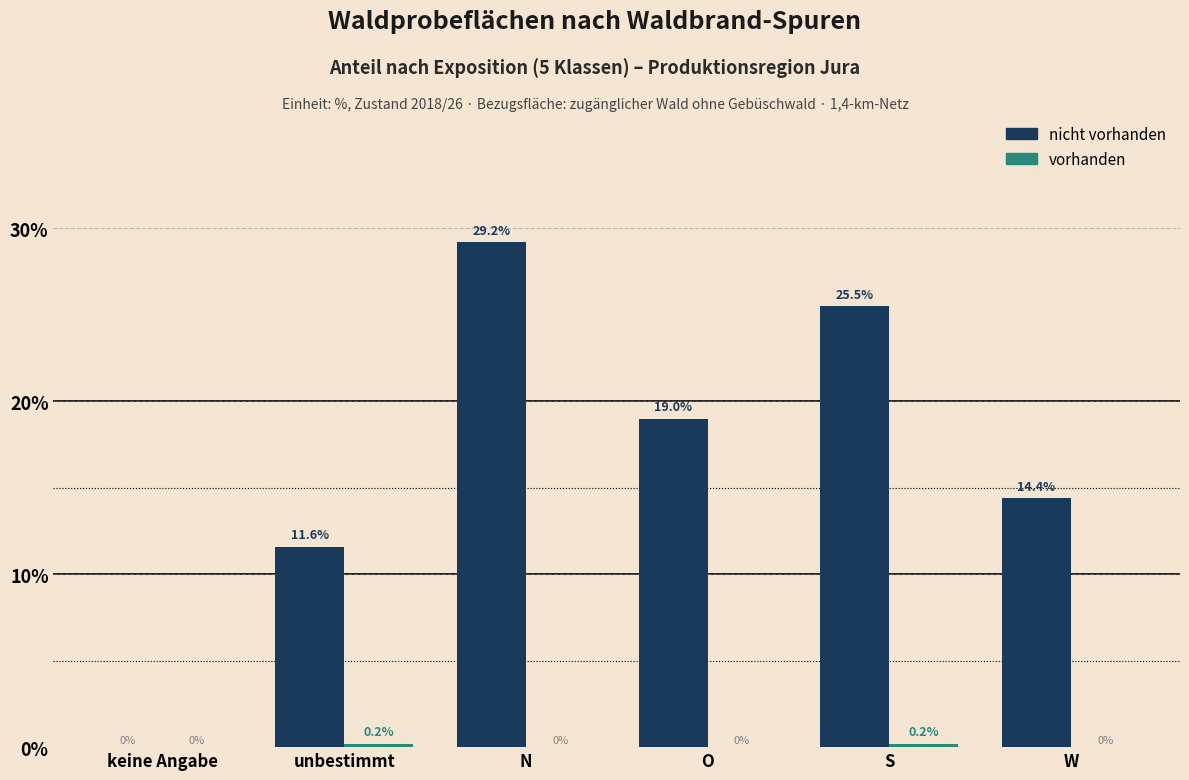

At which category is the sum across all series the highest?

N